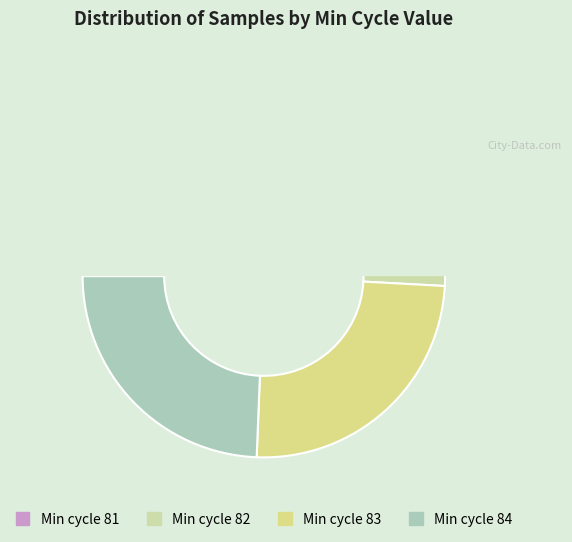

Does 82 account for over 50% of the chart?

No